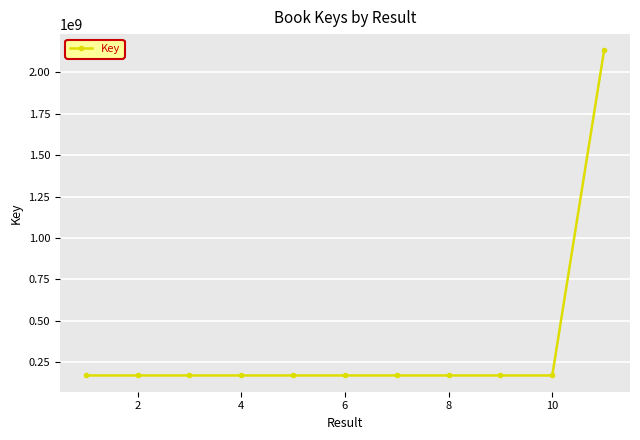

How many values are below 171825559?

5